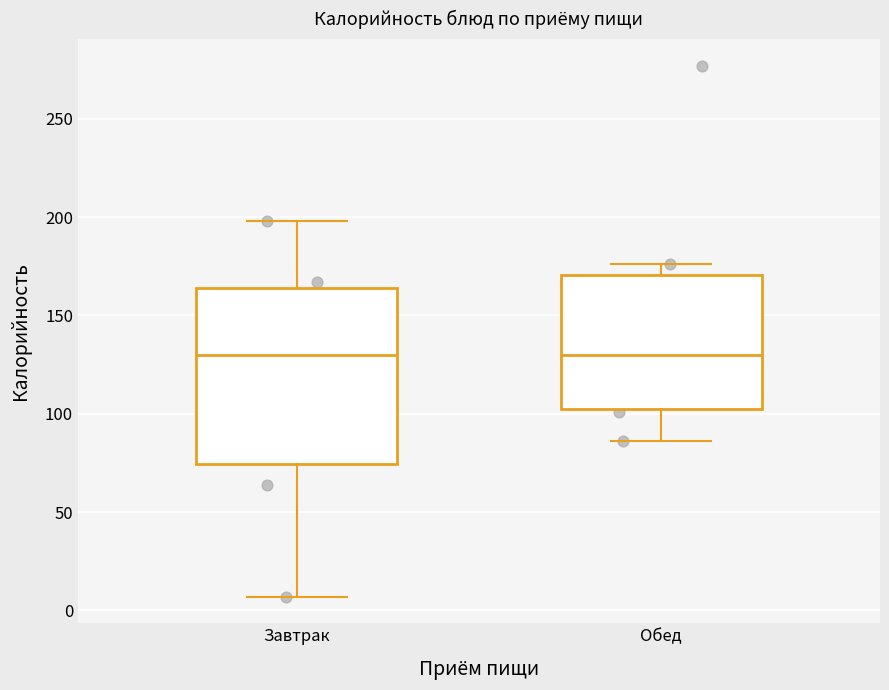

Reading left to right, transcribe this box plot: for each box, give where its median line is, the range the box spans, and where its two whiskers end, as read against the y-axis. The values are not printed on the chart, so give them approximately, as read against the axis.

Завтрак: median 130, box 75 to 165, whiskers 5 to 200
Обед: median 130, box 100 to 170, whiskers 85 to 175